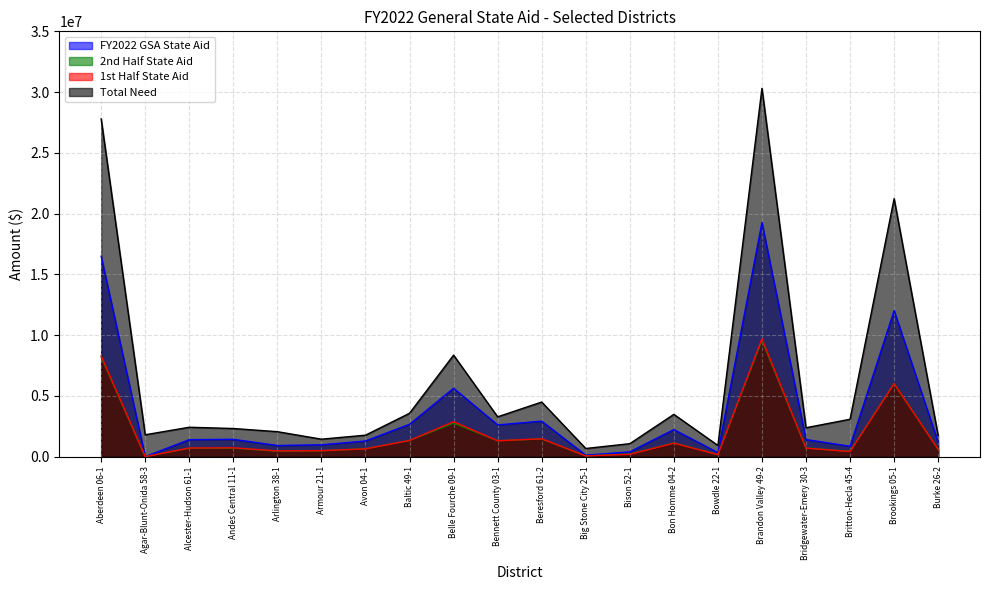

At which category does 1st Half State Aid reach its first local peak?

Andes Central 11-1